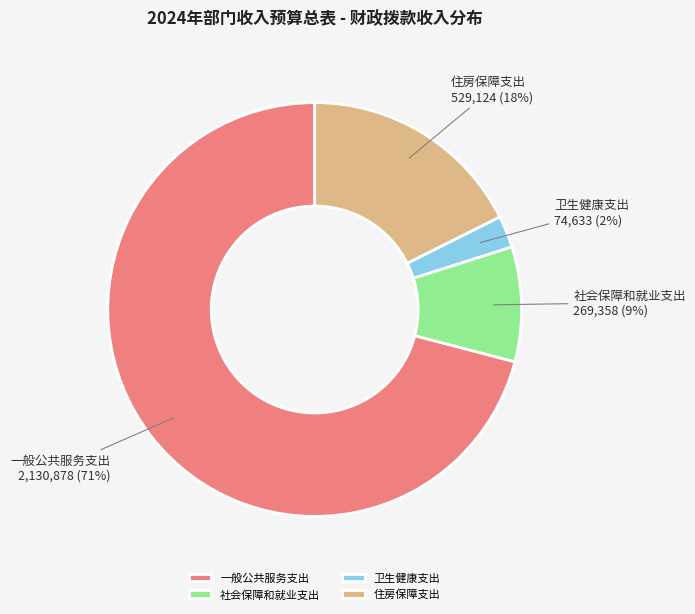

Is it true that 卫生健康支出 is 2% of the pie?

True